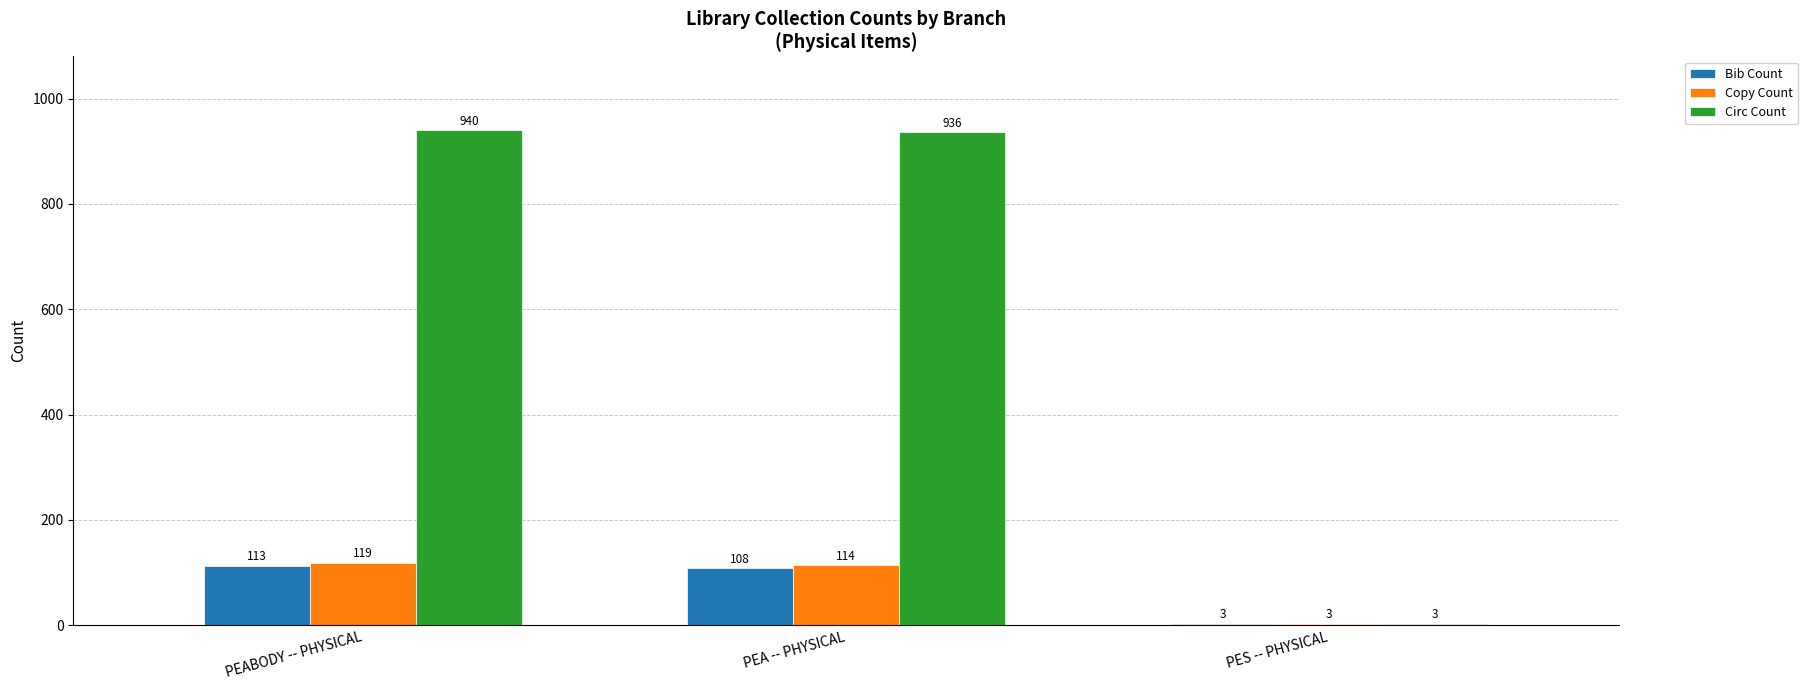

At which category does the chart reach its peak across all series?

PEABODY -- PHYSICAL